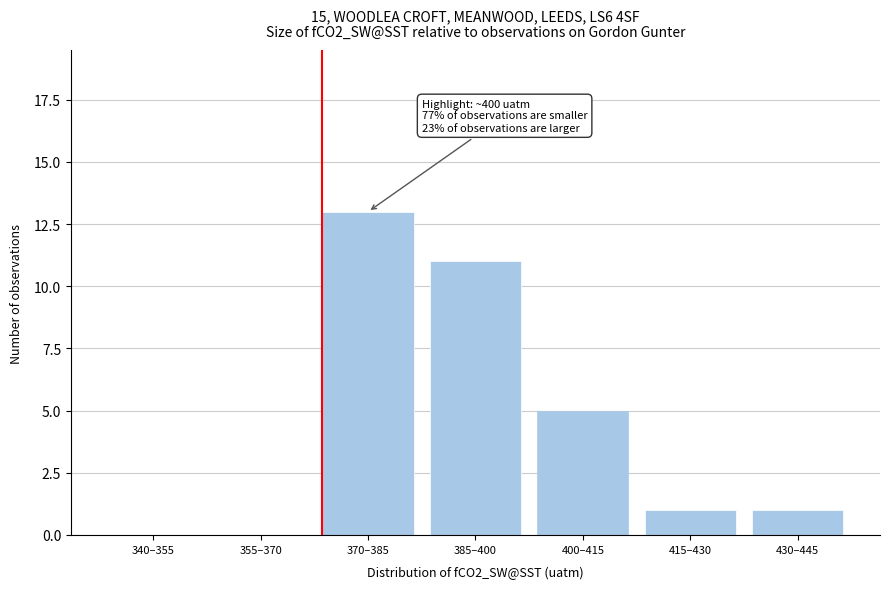

Reading left to right, transcribe all the data shown in this chart.

340–355=0	355–370=0	370–385=13	385–400=11	400–415=5	415–430=1	430–445=1